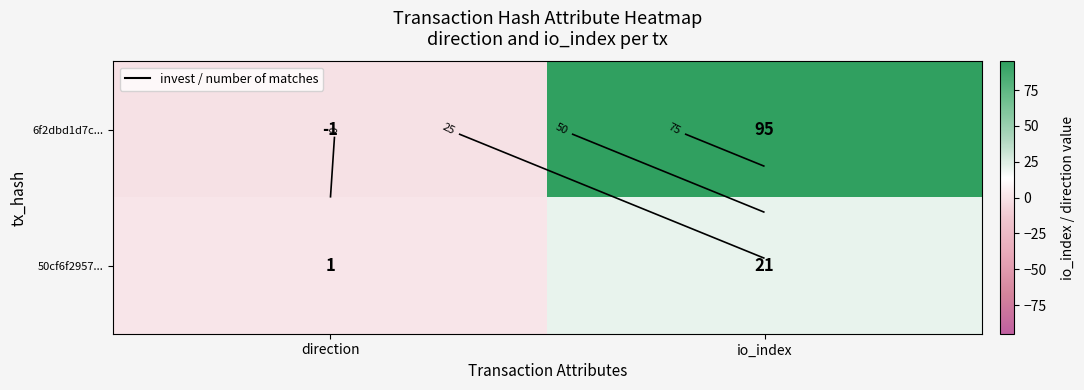

True or false: 6f2dbd1d7c... has a value of -1 at direction.

True